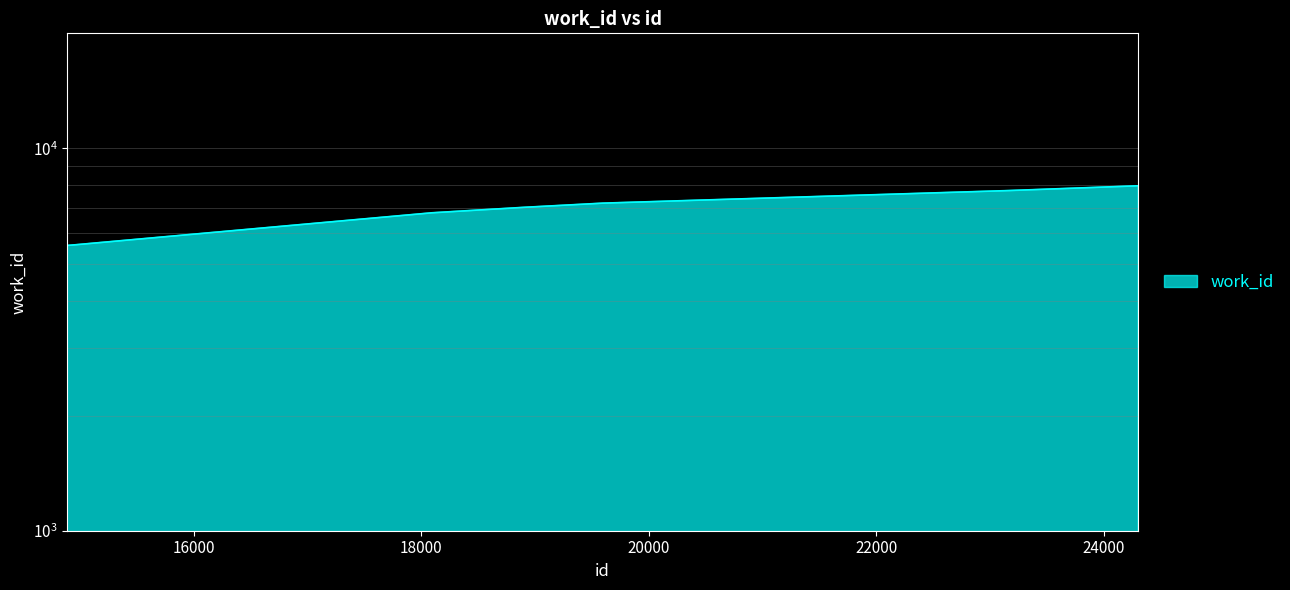

Which label corresponds to the smallest value in the chart?

14889